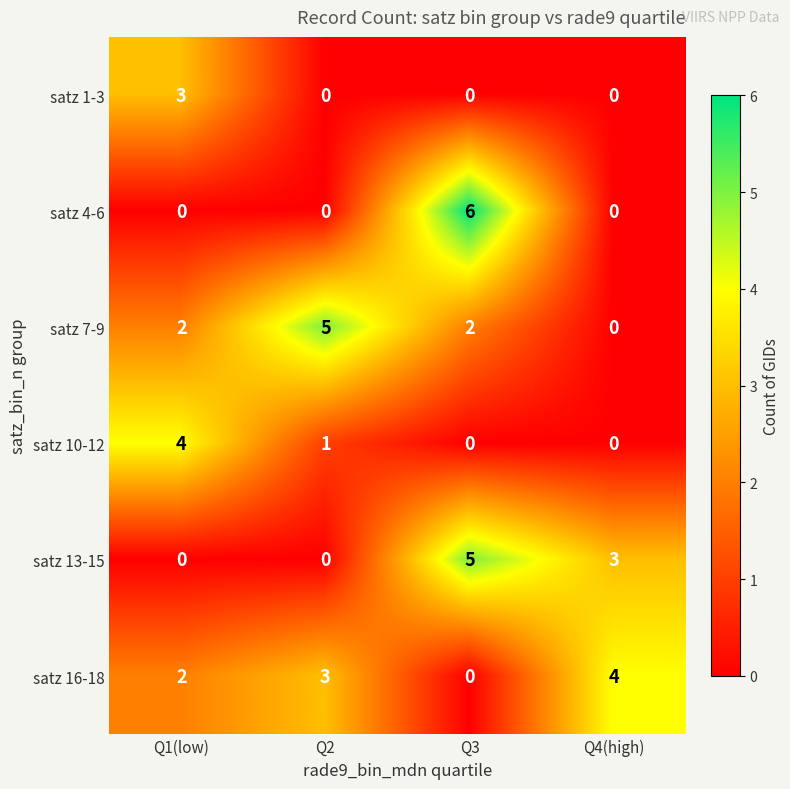

How many data points does each series have?

4